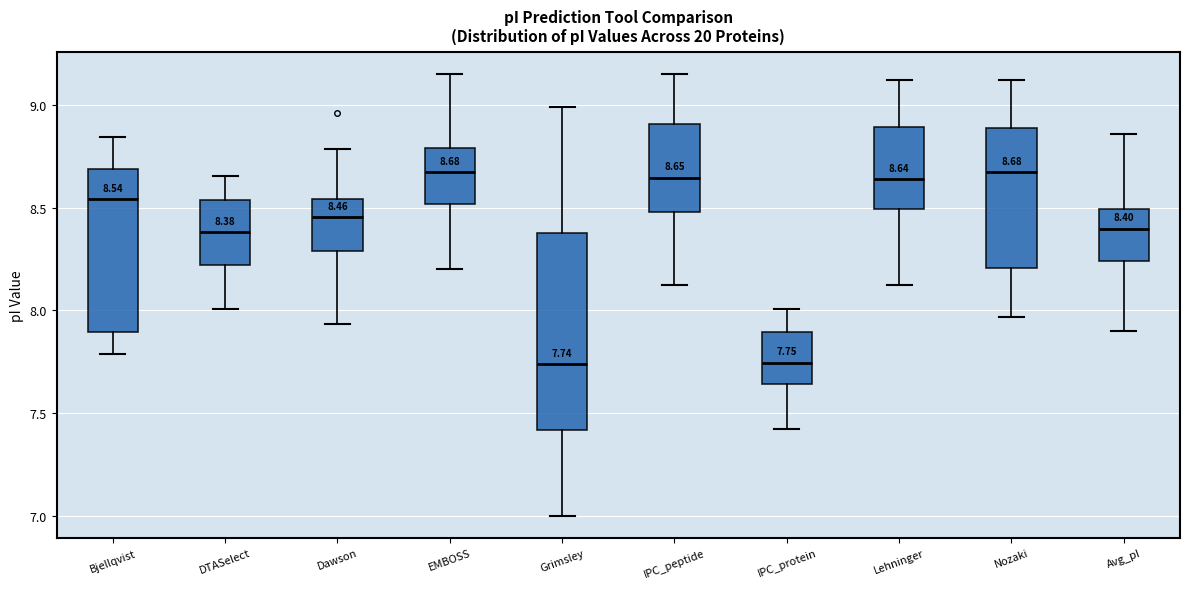

Which box is the tallest, from its lower edge to its upper edge?

Grimsley